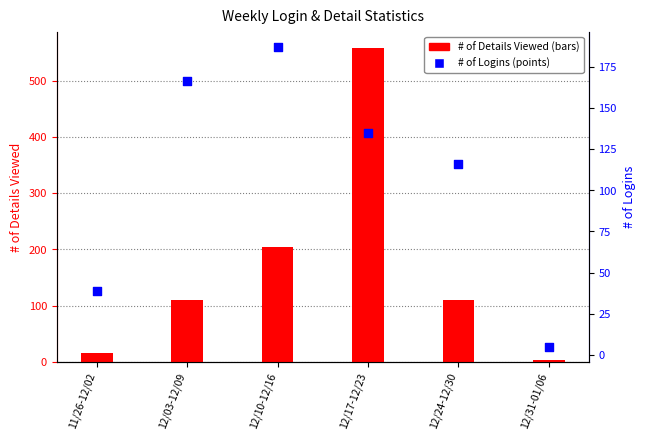

What is the total value across all series at 11/26-12/02?

54